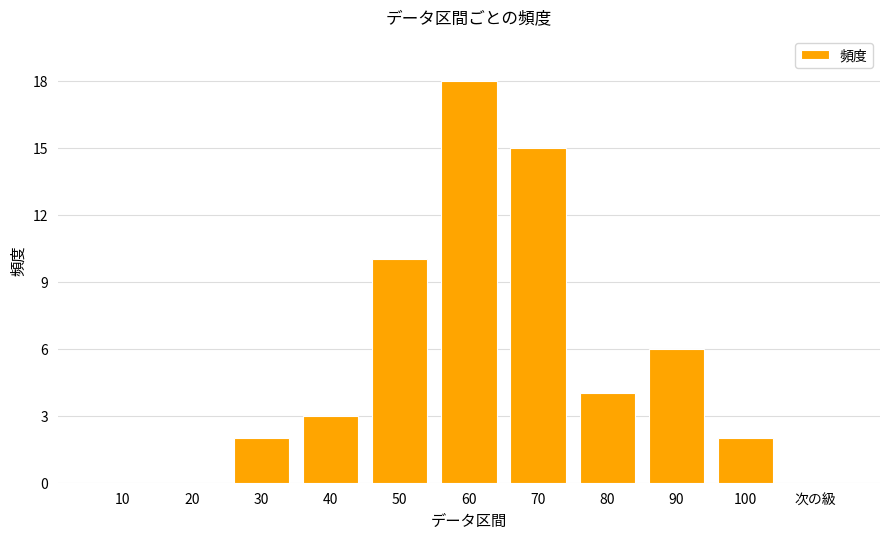

Reading left to right, transcribe all the data shown in this chart.

0	0	2	3	10	18	15	4	6	2	0